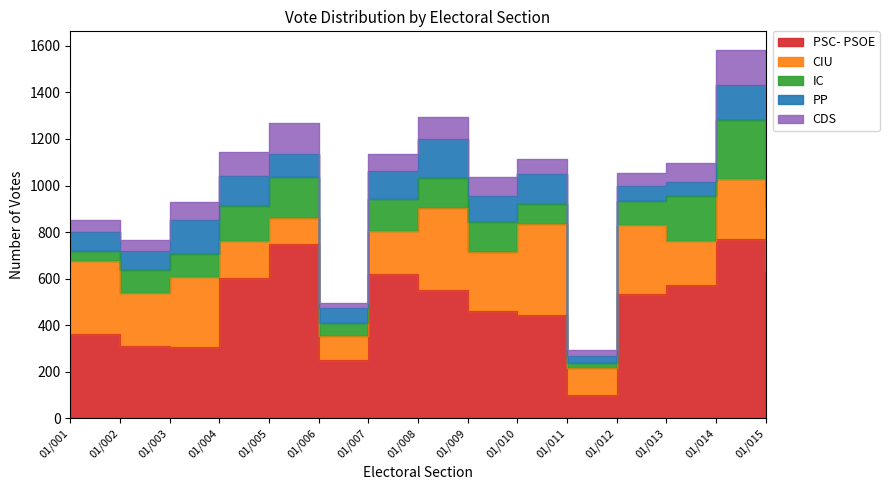

Rank the categories by CDS value from highest to lowest.

01/014, 01/005, 01/004, 01/008, 01/013, 01/009, 01/003, 01/007, 01/010, 01/015, 01/012, 01/001, 01/002, 01/011, 01/006